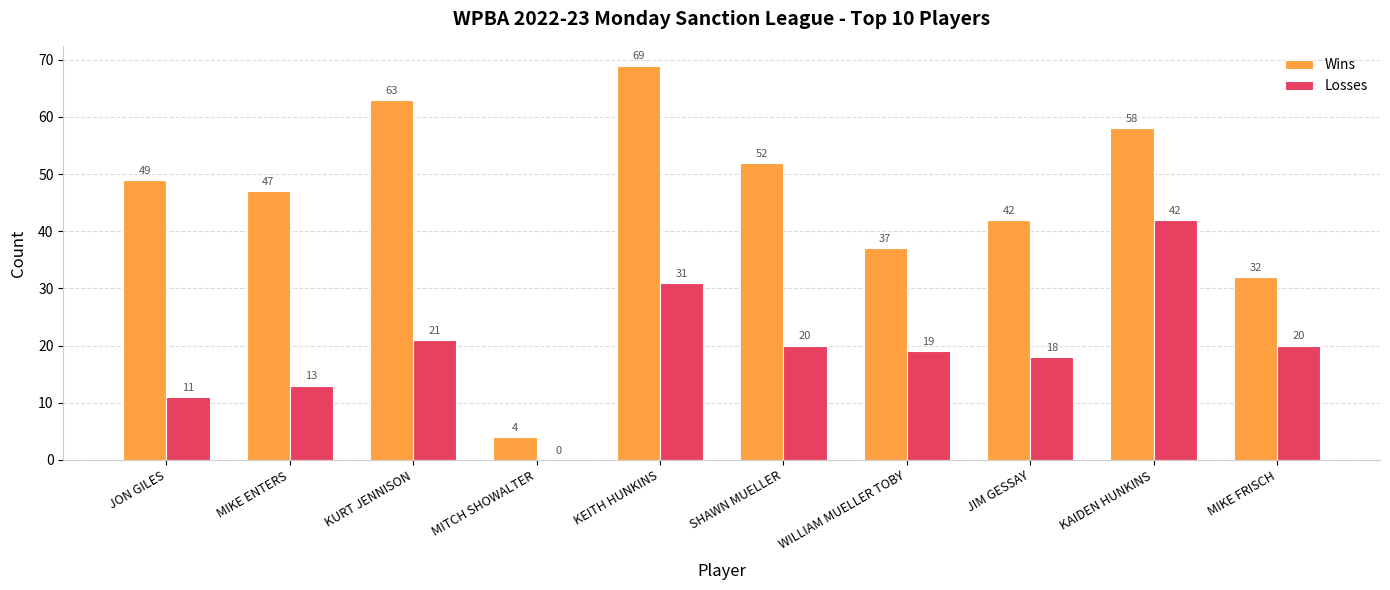

Is the value of Wins at SHAWN MUELLER greater than the value of Losses at JON GILES?

Yes